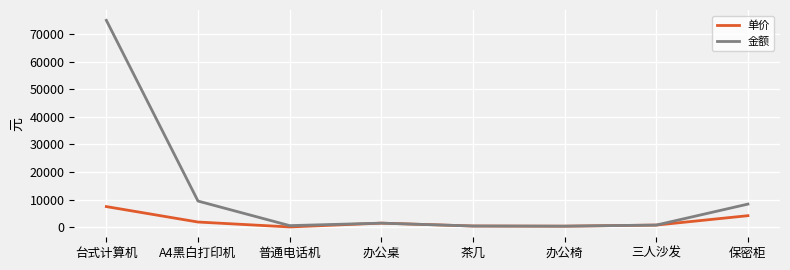

What is the maximum value for 金额?

75000